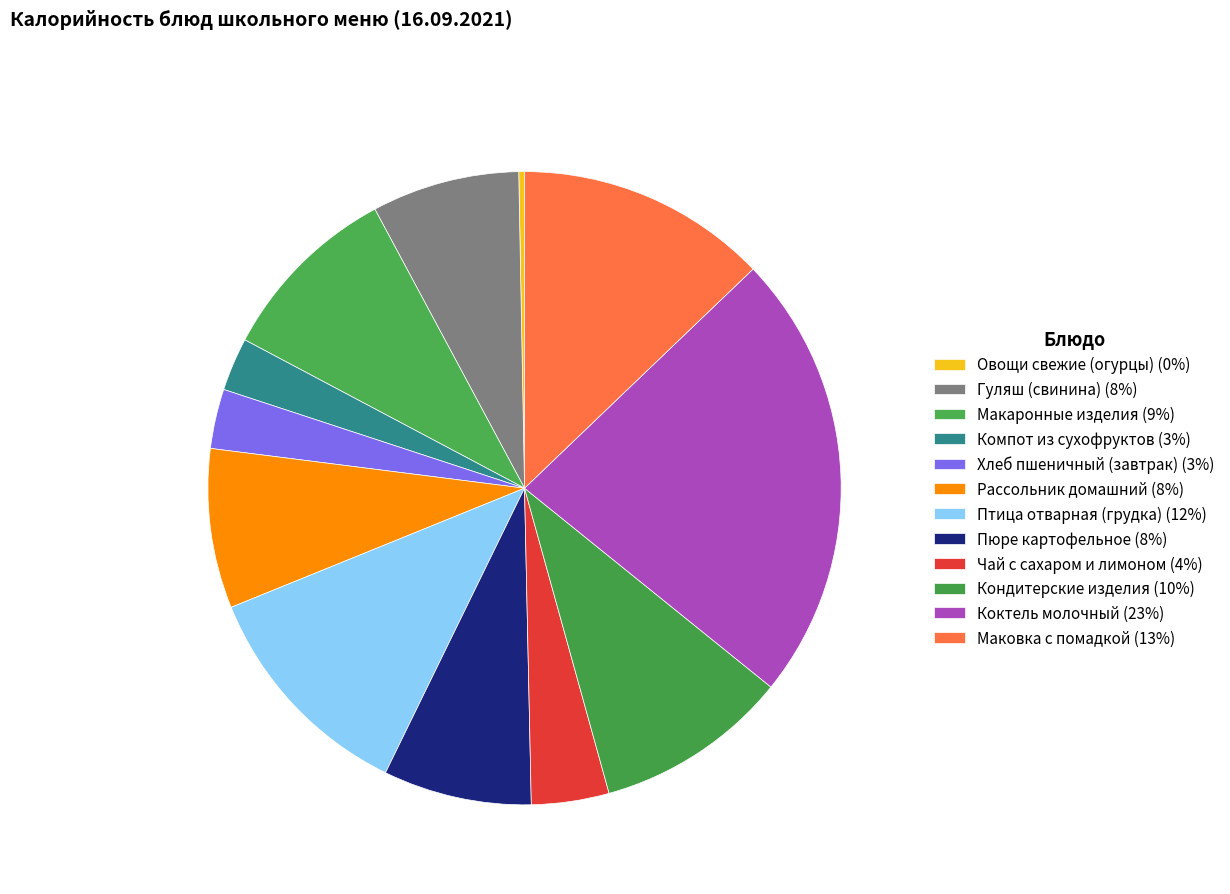

Approximately how many times larger is the value at Чай с сахаром и лимоном compared to Овощи свежие (огурцы)?

13.6